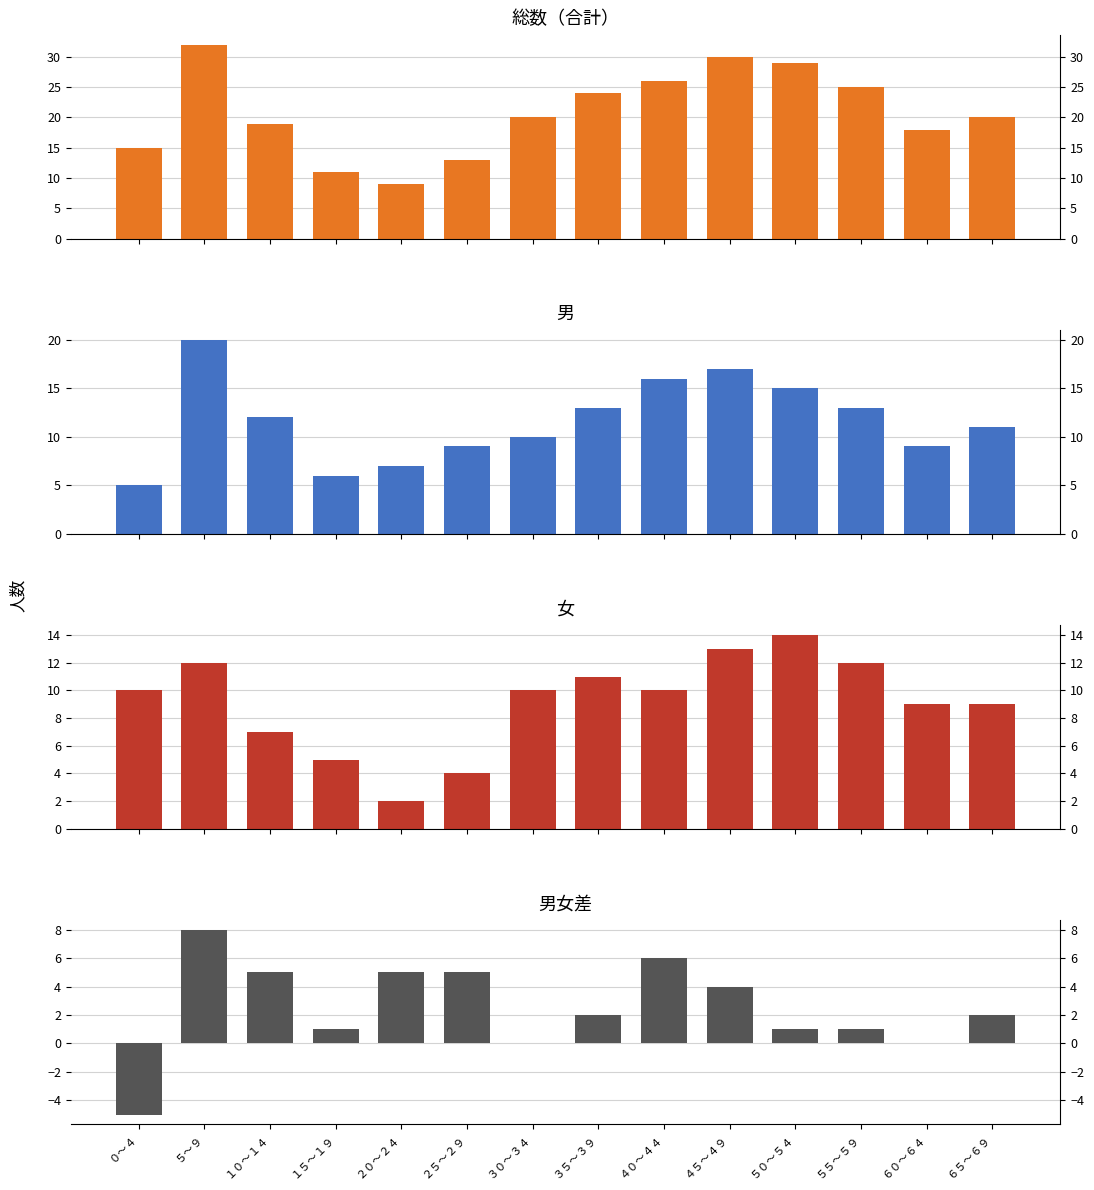

Count the number of data series in this chart.

4